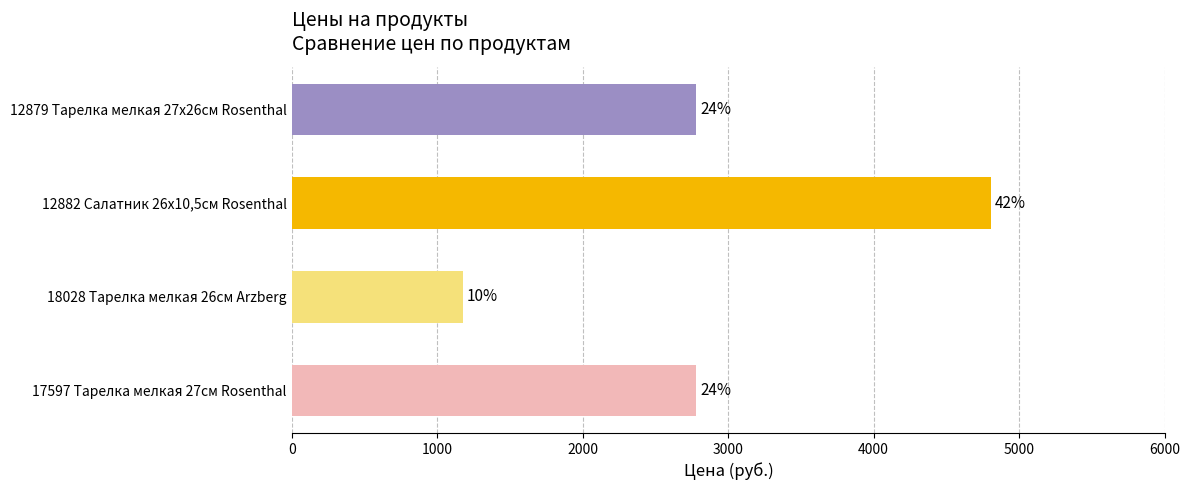

How many bars are there in total?

4